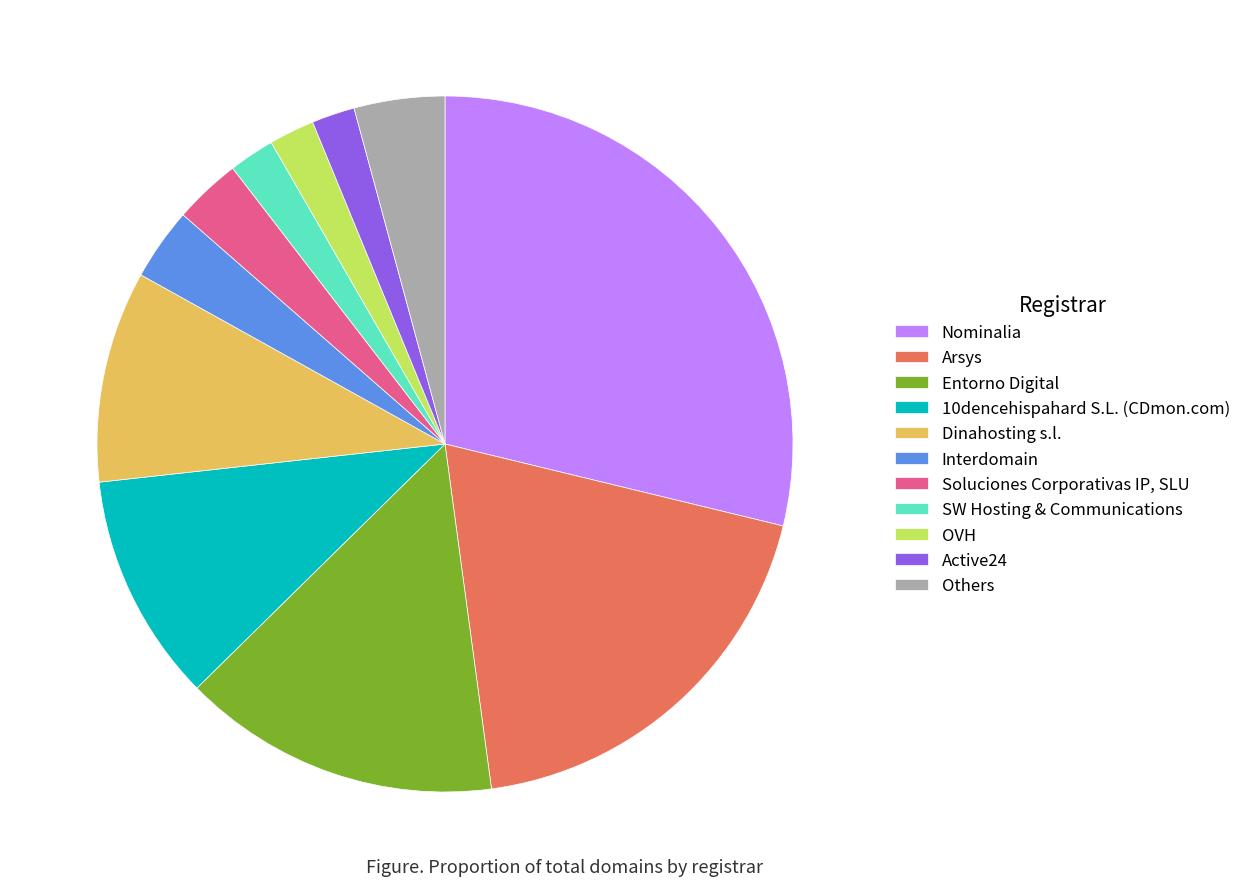

How many segments does this pie chart have?

11